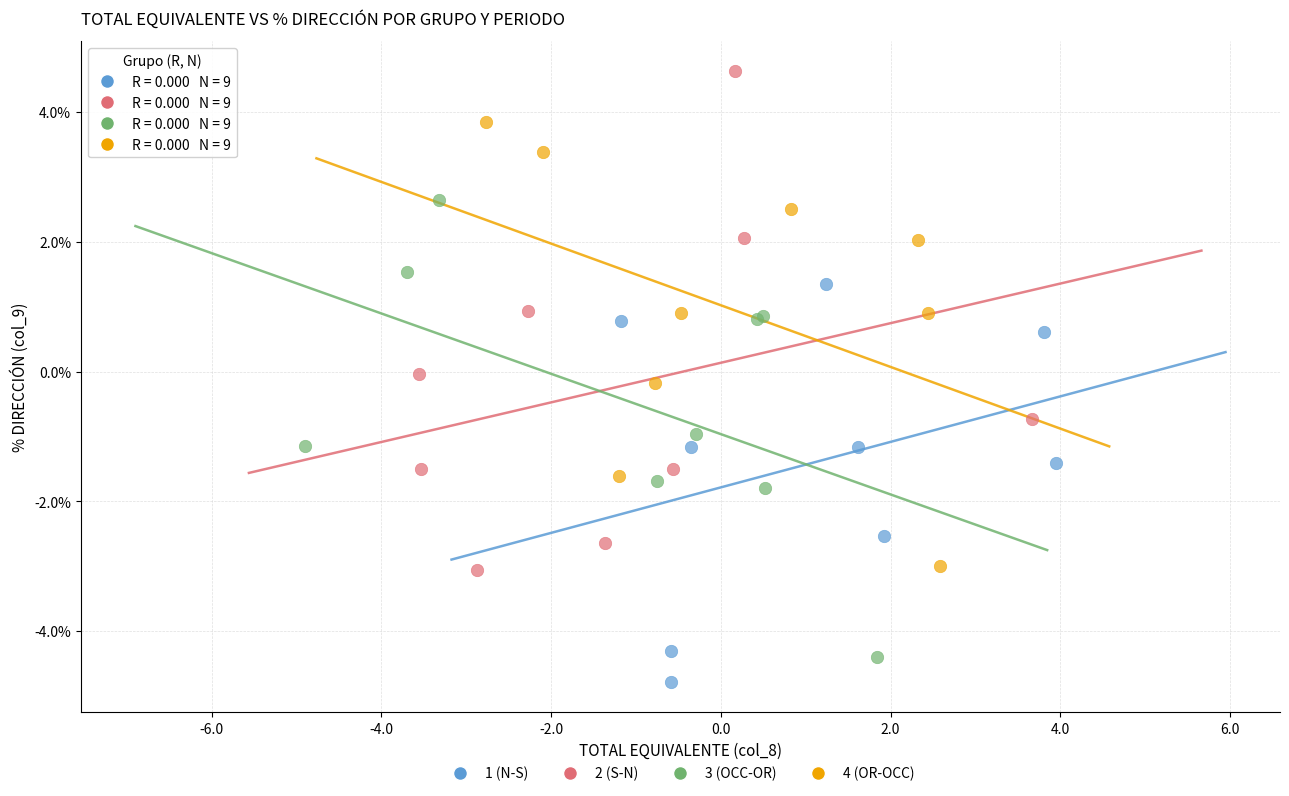

Which series reaches the maximum Y coordinate?

2 (S-N)